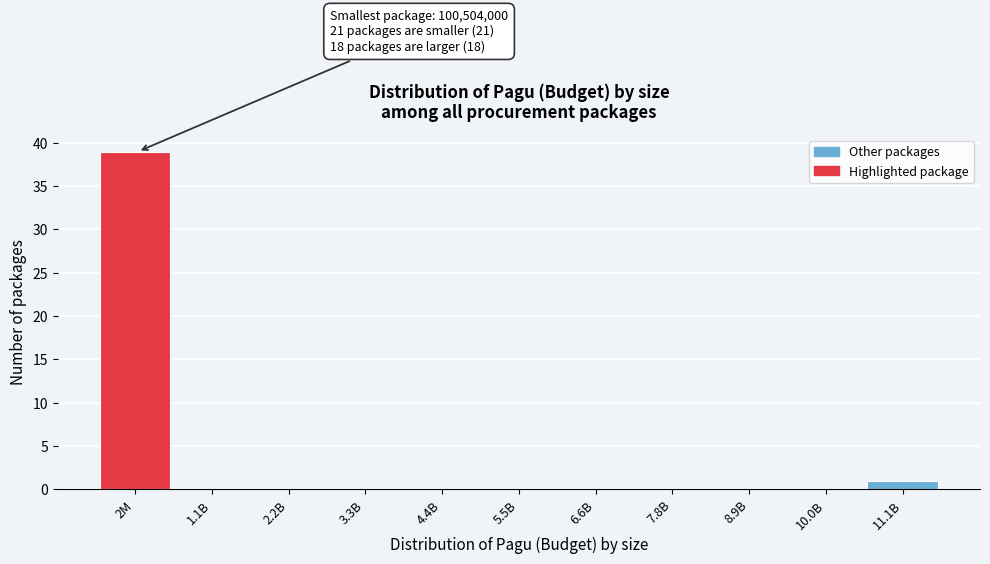

Reading right to left, list all the values displayed in this chart.

11.1B=1	10.0B=0	8.9B=0	7.8B=0	6.6B=0	5.5B=0	4.4B=0	3.3B=0	2.2B=0	1.1B=0	2M=39